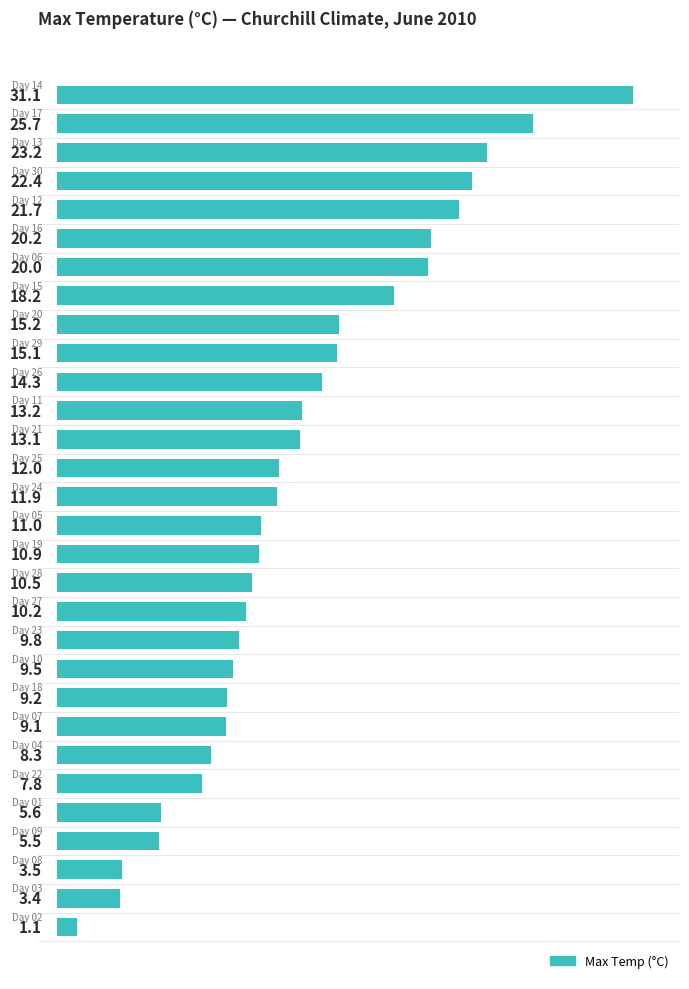

What is the minimum value shown in the chart?

1.1